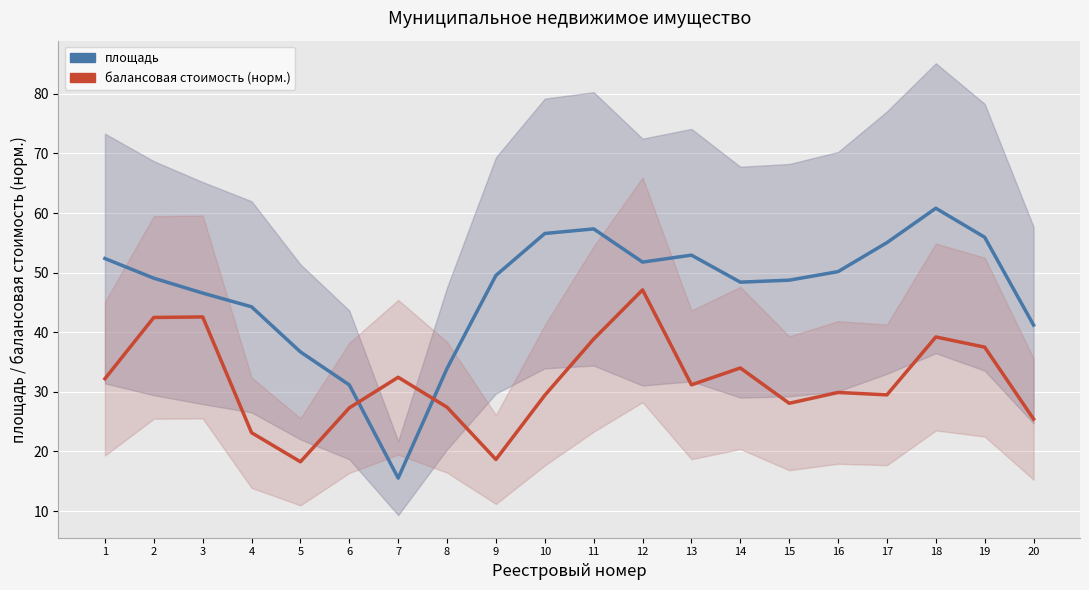

What are all the series names shown in the legend?

площадь, балансовая стоимость (норм.)